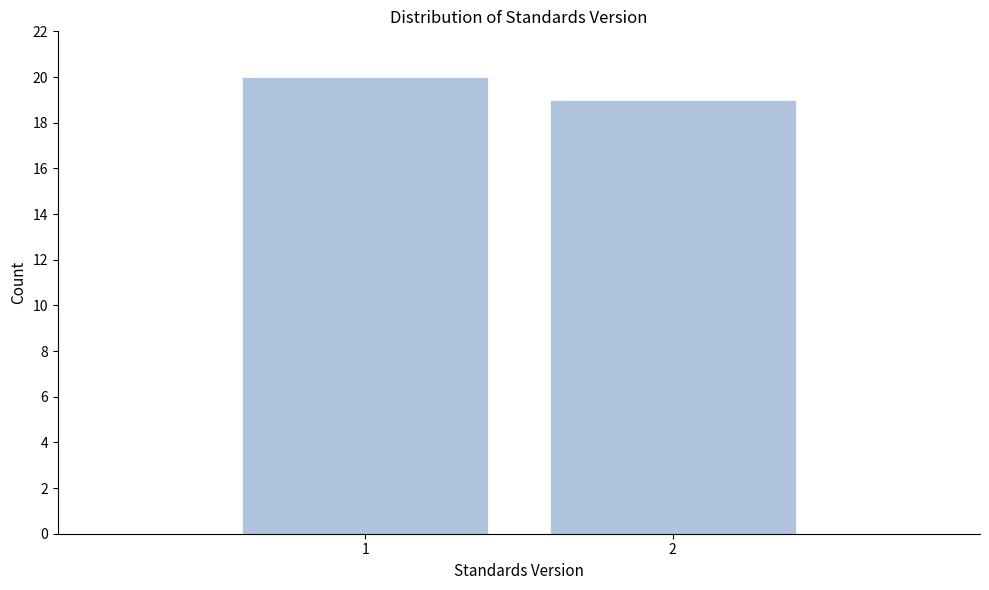

Reading right to left, list all the values displayed in this chart.

19	20